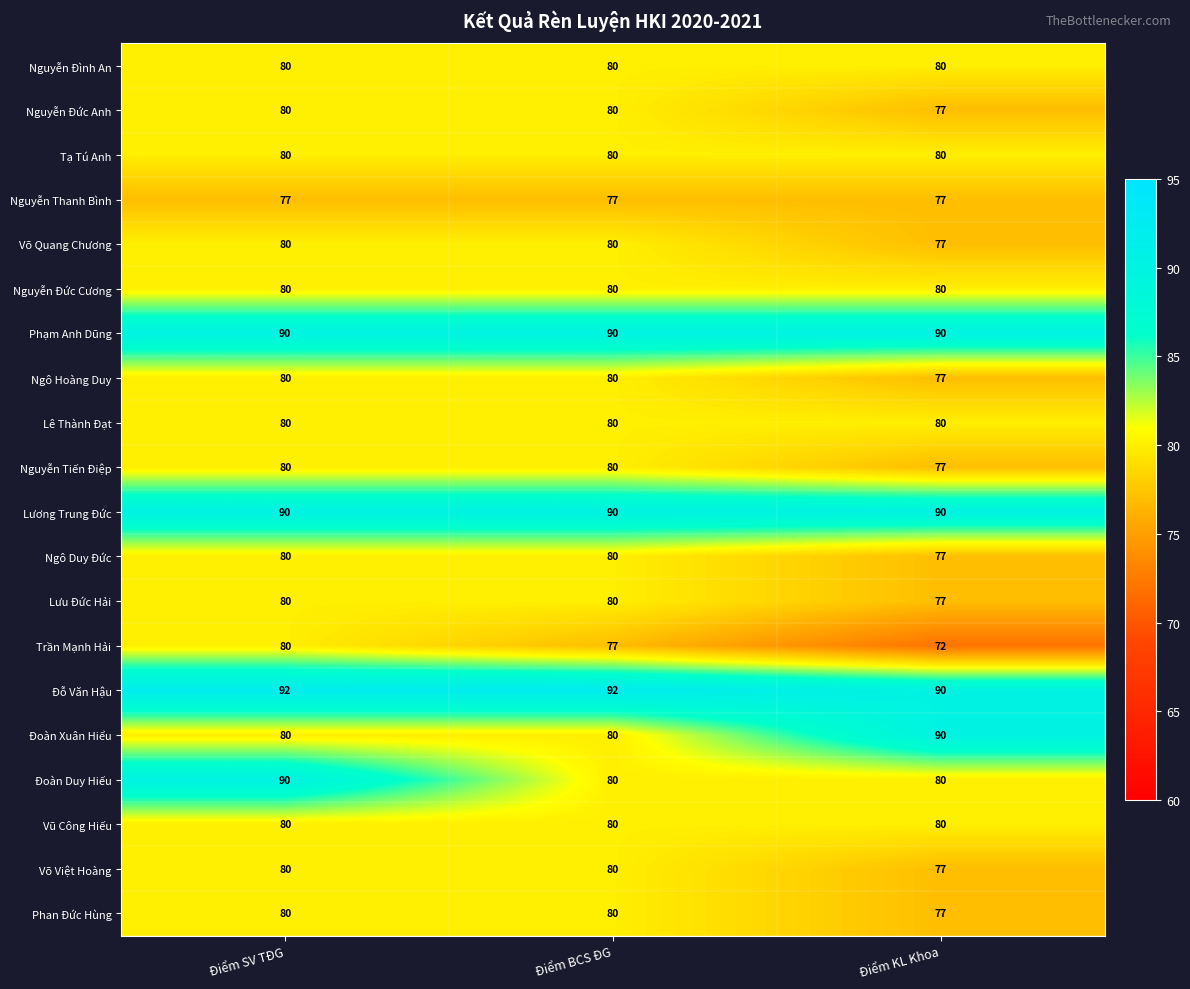

Is it true that Lương Trung Đức equals 90 at Điểm BCS ĐG?

True